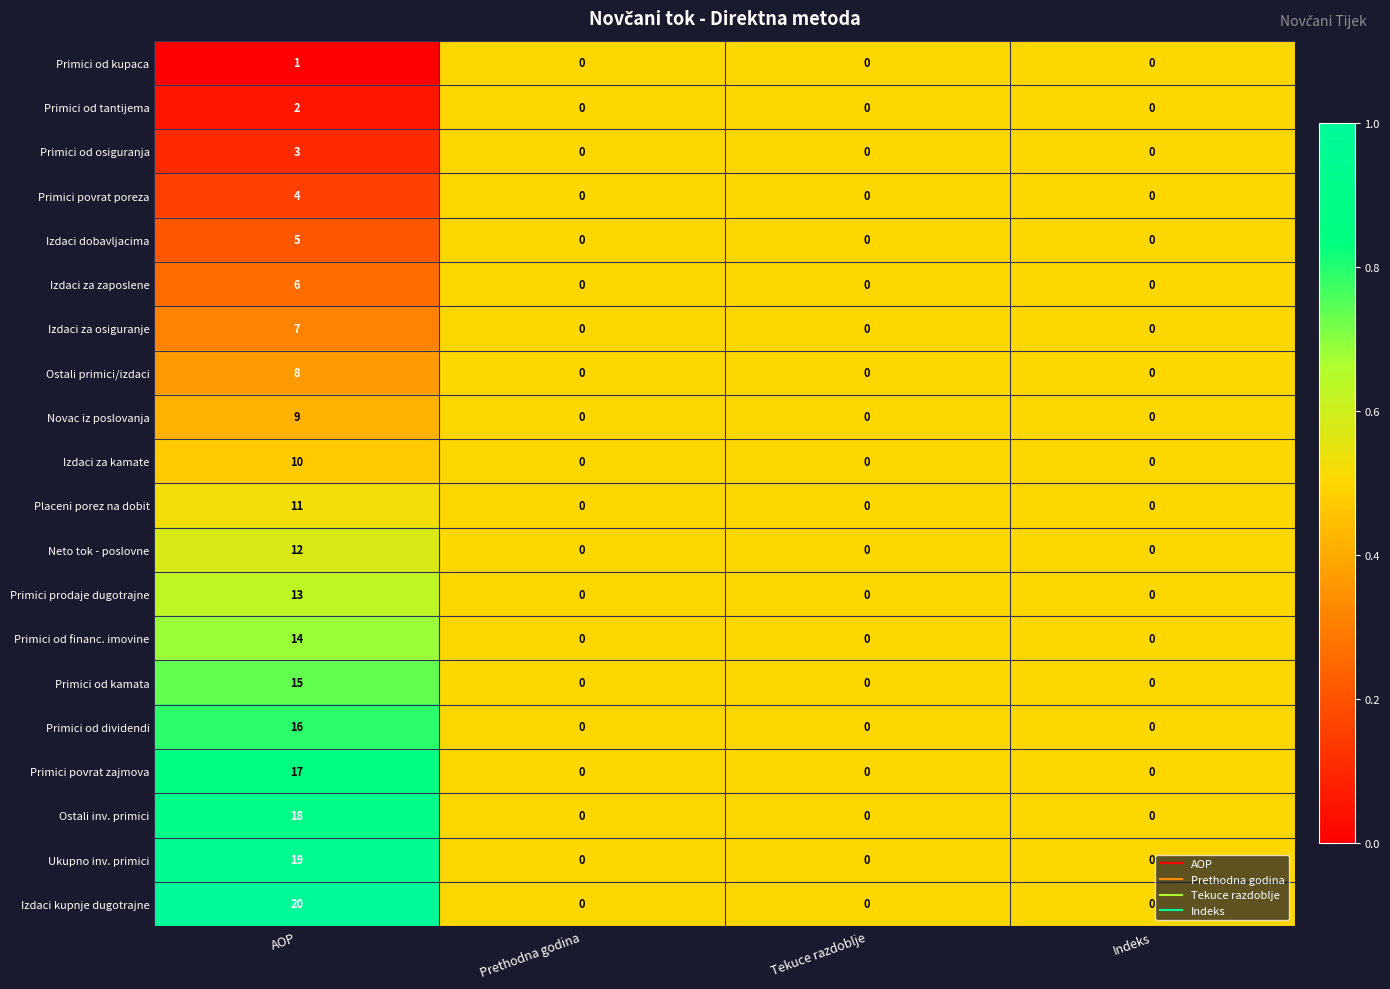

What is the maximum value for Primici od kamata?

15